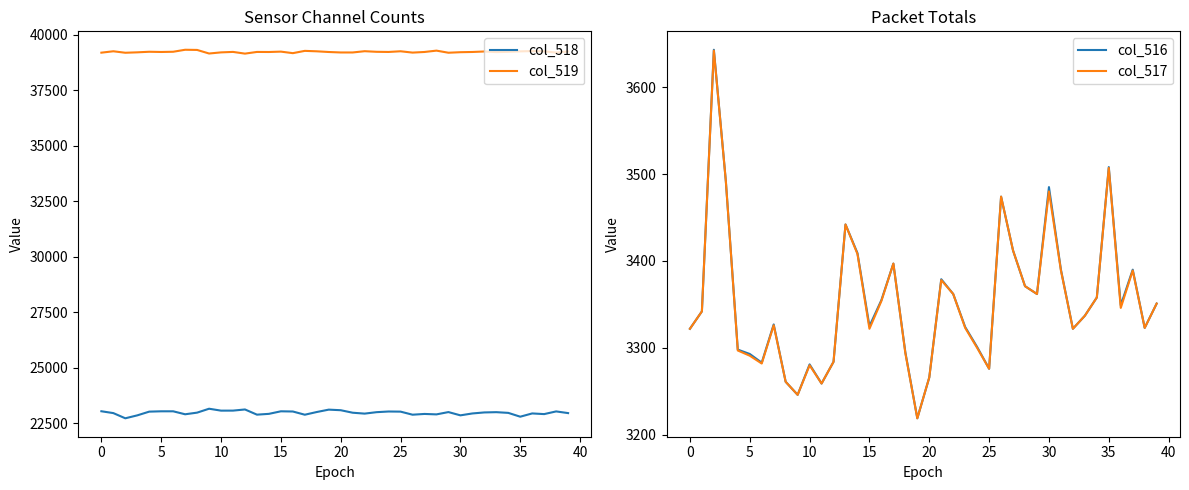

True or false: col_517 and col_516 cross at least once.

False